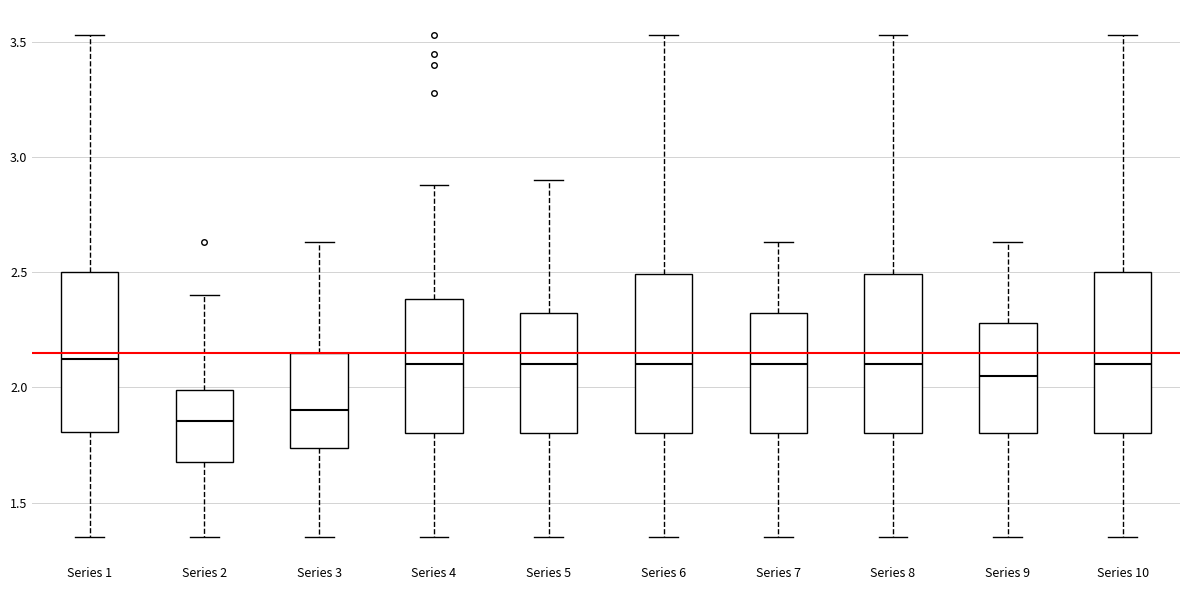

Reading left to right, transcribe this box plot: for each box, give where its median line is, the range the box spans, and where its two whiskers end, as read against the y-axis. The values are not printed on the chart, so give them approximately, as read against the axis.

Series 1: median 2.15, box 1.80 to 2.50, whiskers 1.35 to 3.55
Series 2: median 1.85, box 1.70 to 2.00, whiskers 1.35 to 2.40
Series 3: median 1.90, box 1.75 to 2.15, whiskers 1.35 to 2.65
Series 4: median 2.10, box 1.80 to 2.40, whiskers 1.35 to 2.90
Series 5: median 2.10, box 1.80 to 2.30, whiskers 1.35 to 2.90
Series 6: median 2.10, box 1.80 to 2.50, whiskers 1.35 to 3.55
Series 7: median 2.10, box 1.80 to 2.30, whiskers 1.35 to 2.65
Series 8: median 2.10, box 1.80 to 2.50, whiskers 1.35 to 3.55
Series 9: median 2.05, box 1.80 to 2.30, whiskers 1.35 to 2.65
Series 10: median 2.10, box 1.80 to 2.50, whiskers 1.35 to 3.55